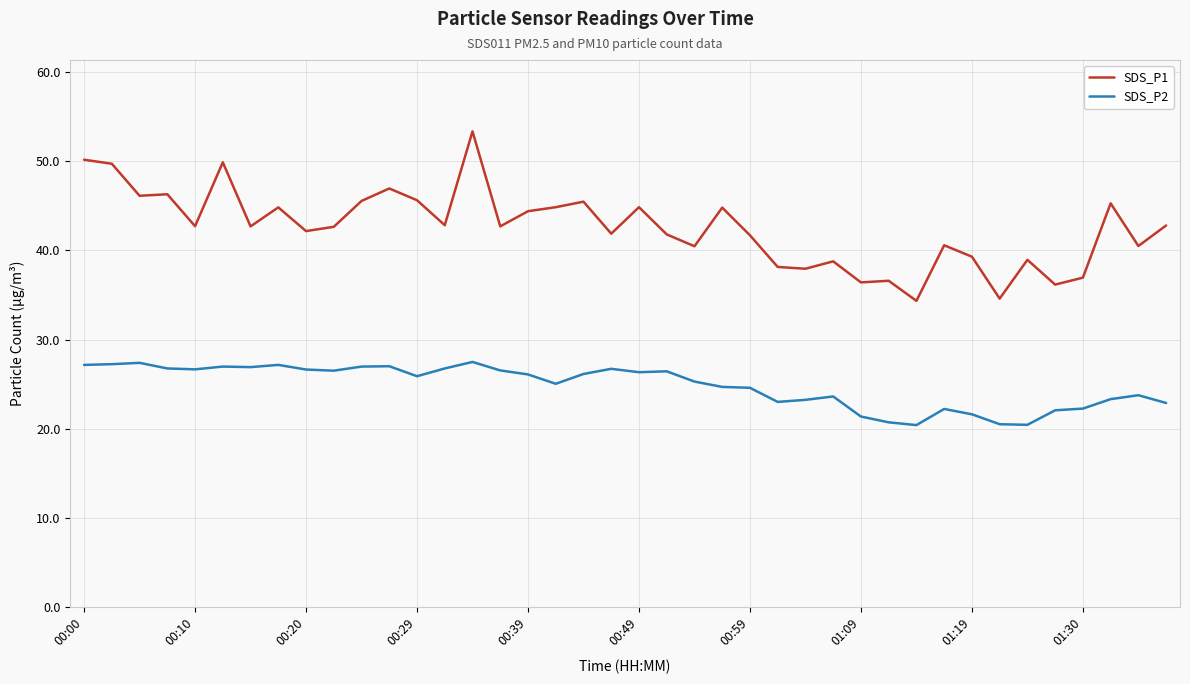

Which series has the widest spread of values?

SDS_P1